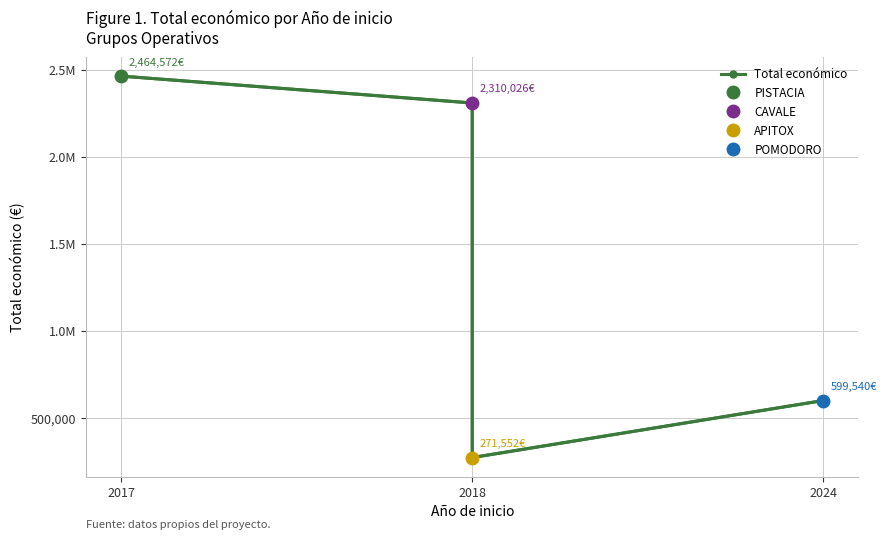

Reading left to right, what are all the values shown in this chart?

2464572	2310026	271552	599540